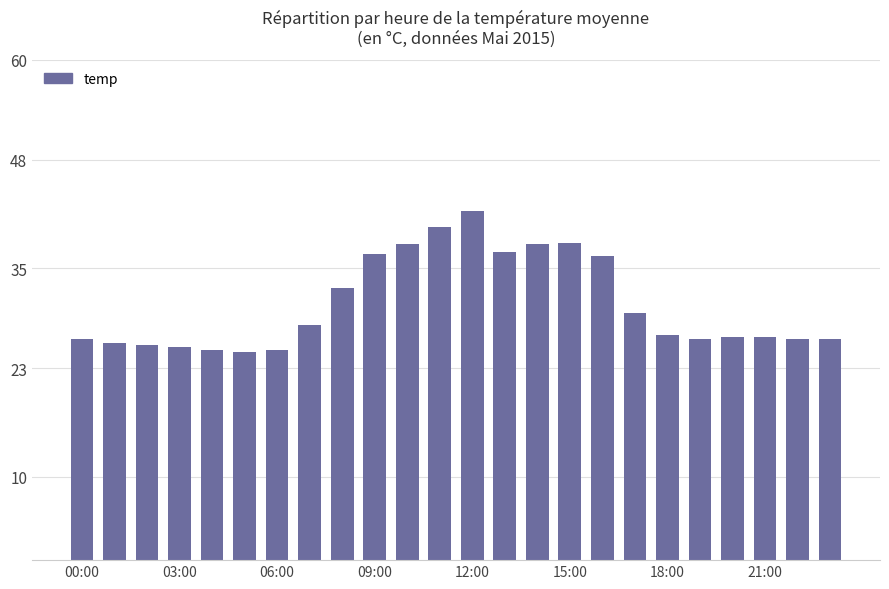

What is the greatest value displayed?

41.9